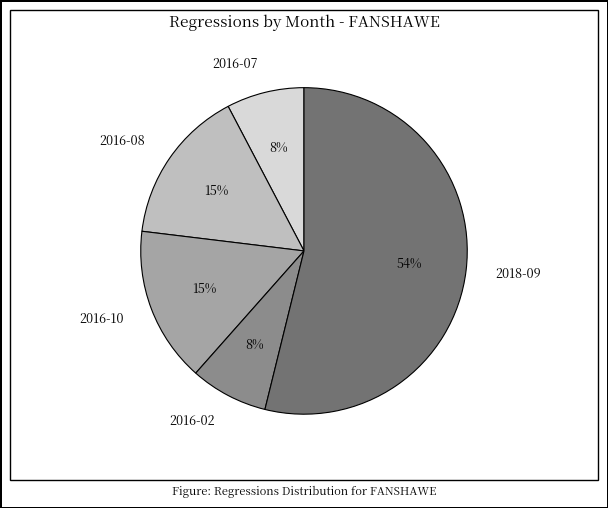

Do 2018-09 and 2016-02 together represent more than half of the pie?

Yes